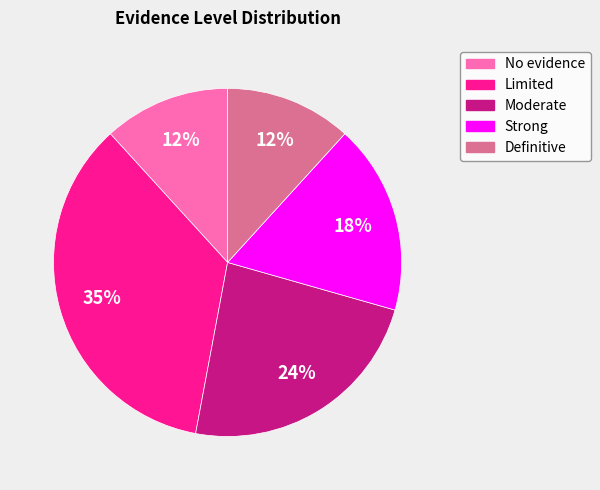

What is the ratio of the value at Definitive to the value at Moderate?

0.5